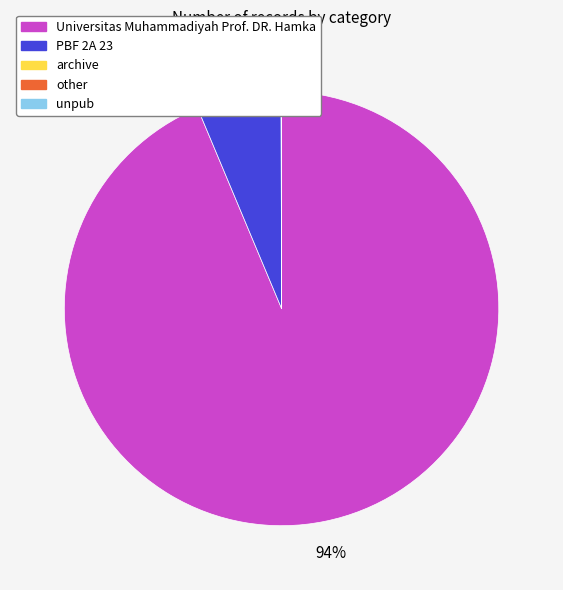

Is there a majority slice in this chart?

Yes